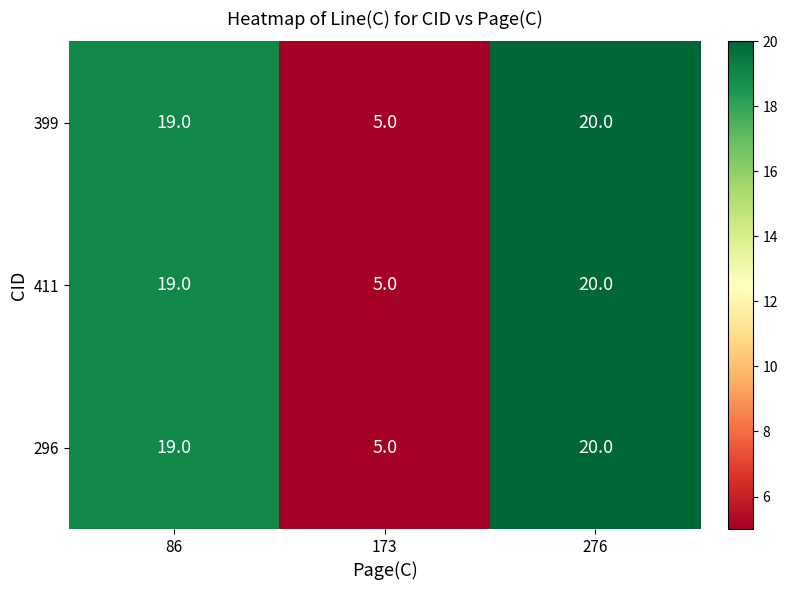

Rank the categories by 296 value from highest to lowest.

276, 86, 173